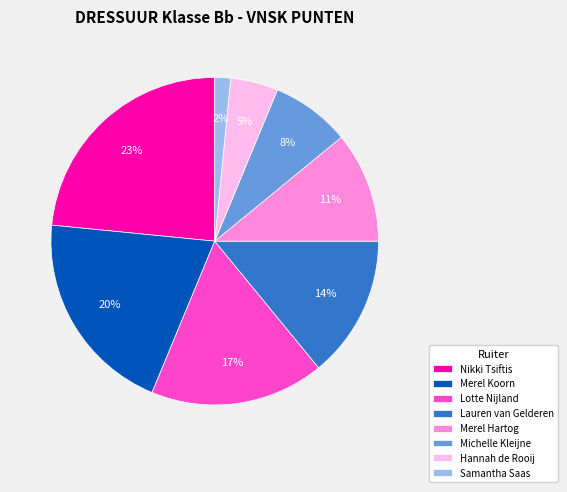

To the nearest percent, what is the average slice percentage?

12%